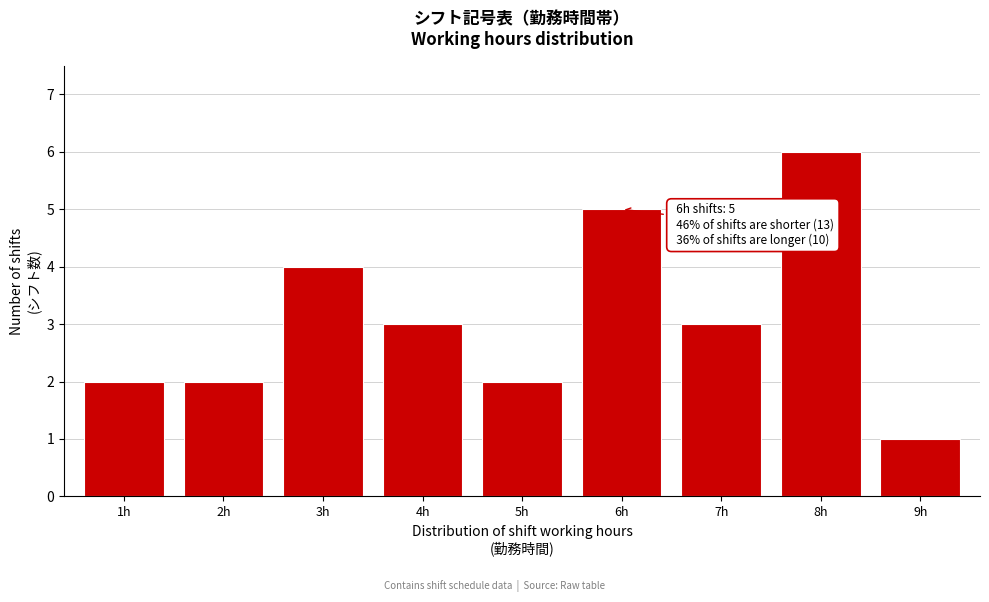

Reading left to right, transcribe all the data shown in this chart.

2	2	4	3	2	5	3	6	1